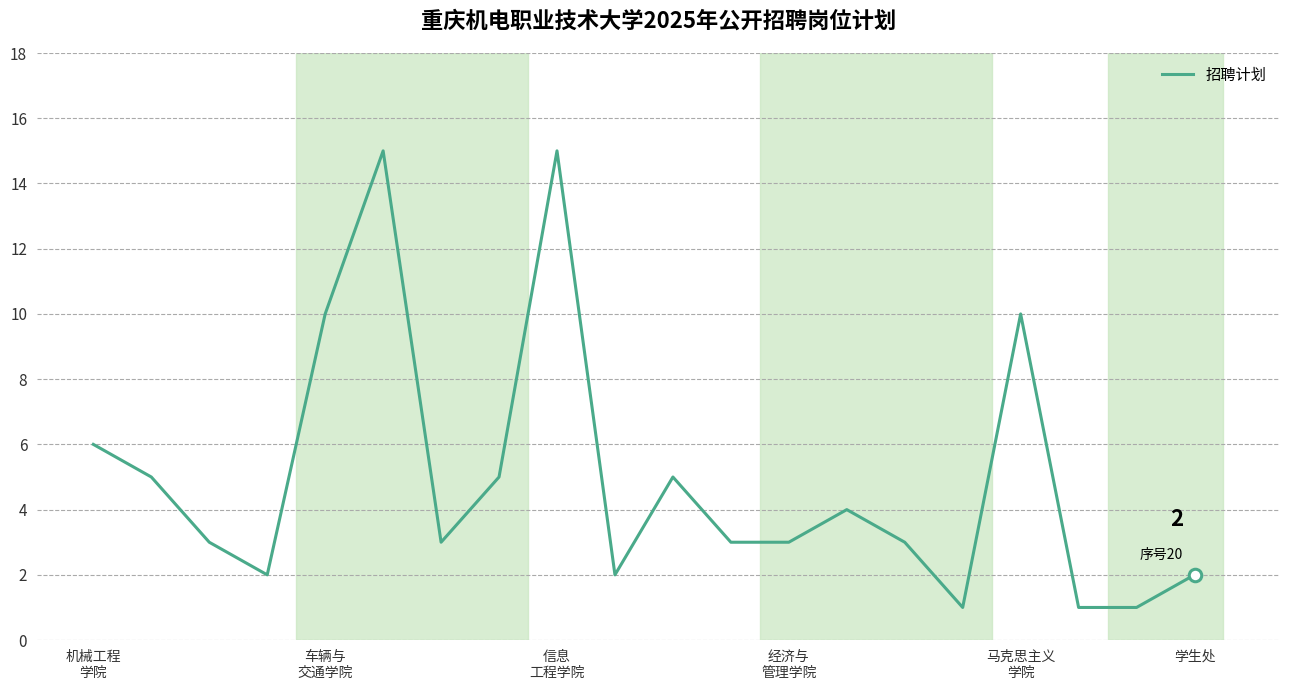

What is the greatest value displayed?

15